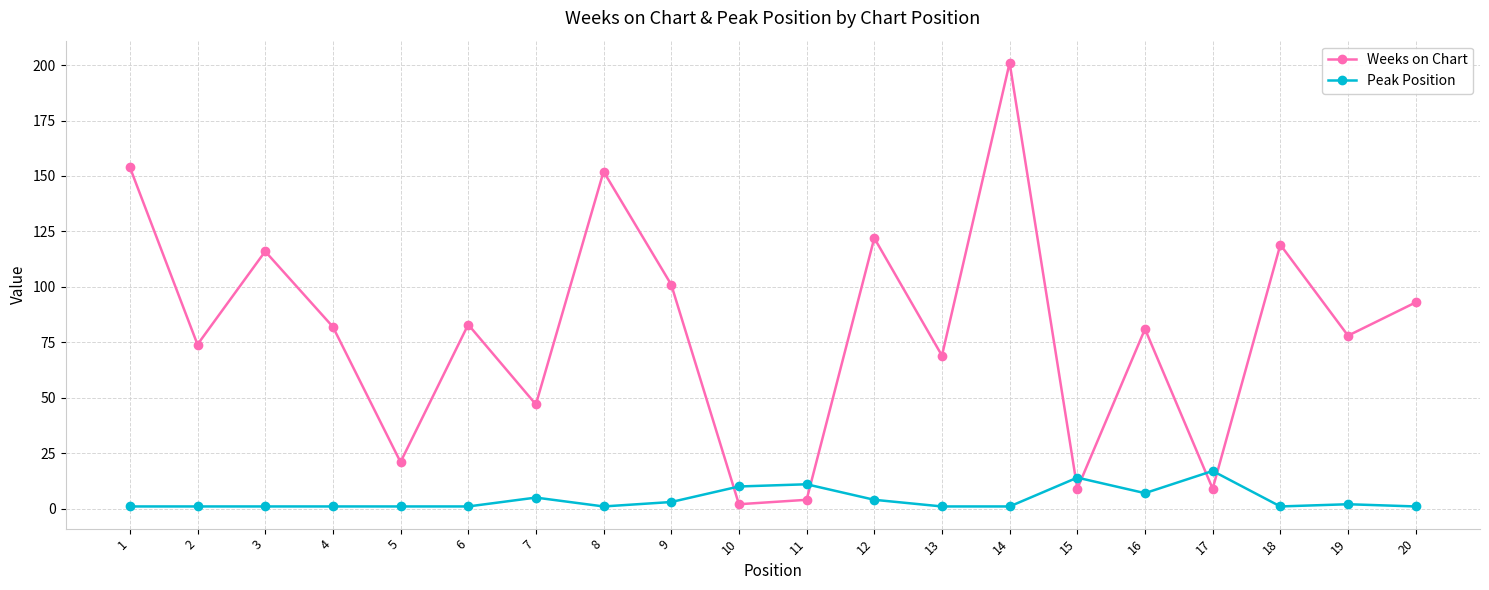

How many interior local peaks does the Weeks on Chart series have?

7